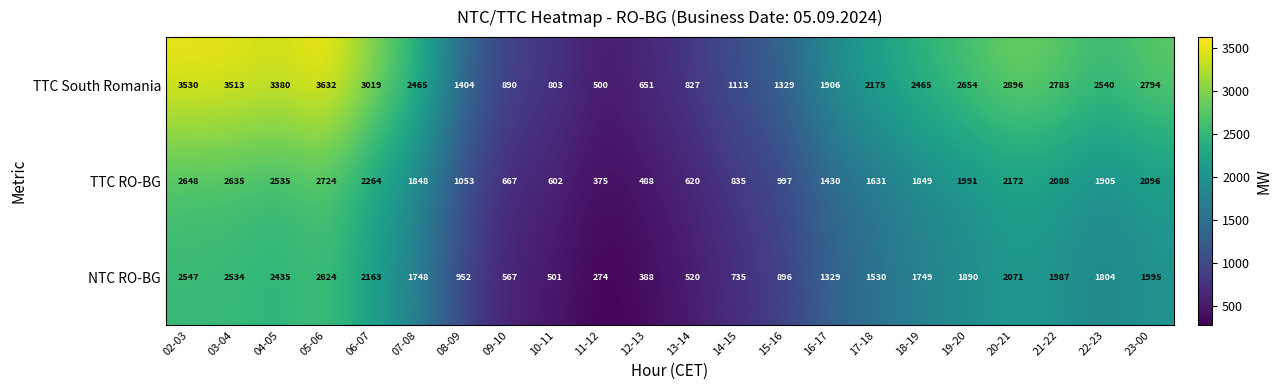

What is the minimum value shown in the chart?

274